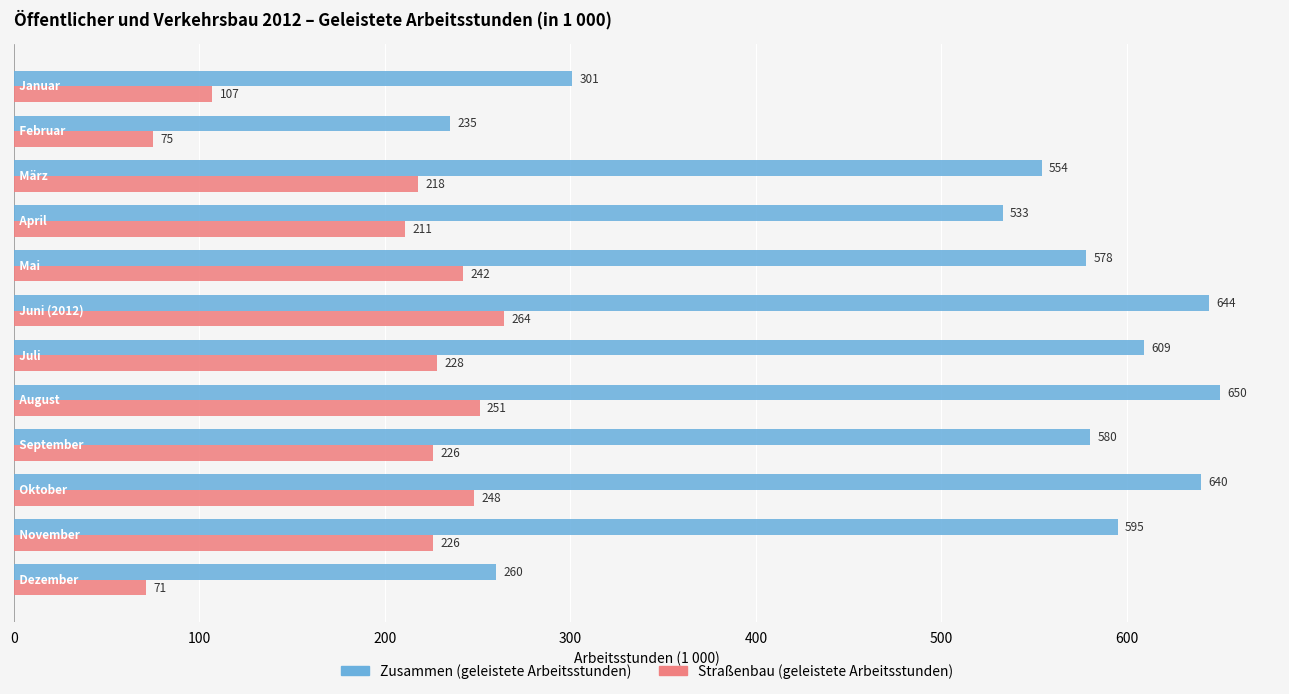

Rank the series by their average value, from lowest to highest.

Straßenbau (geleistete Arbeitsstunden), Zusammen (geleistete Arbeitsstunden)